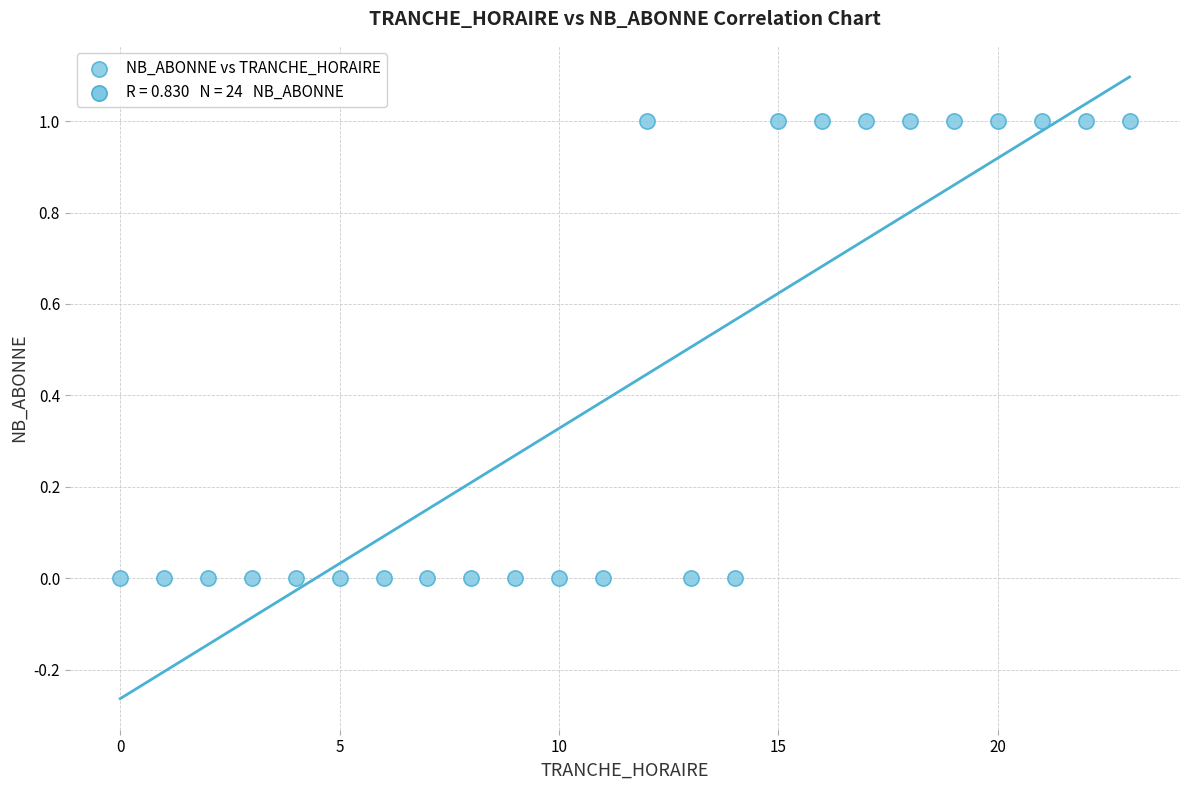

What is the range of X values (max minus min)?

23